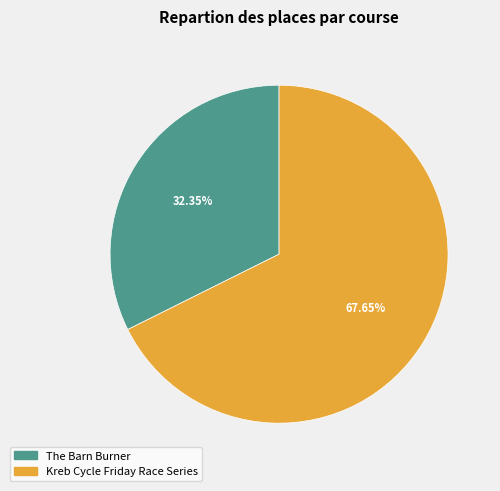

To the nearest percent, what portion does Kreb Cycle Friday Race Series represent?

68%